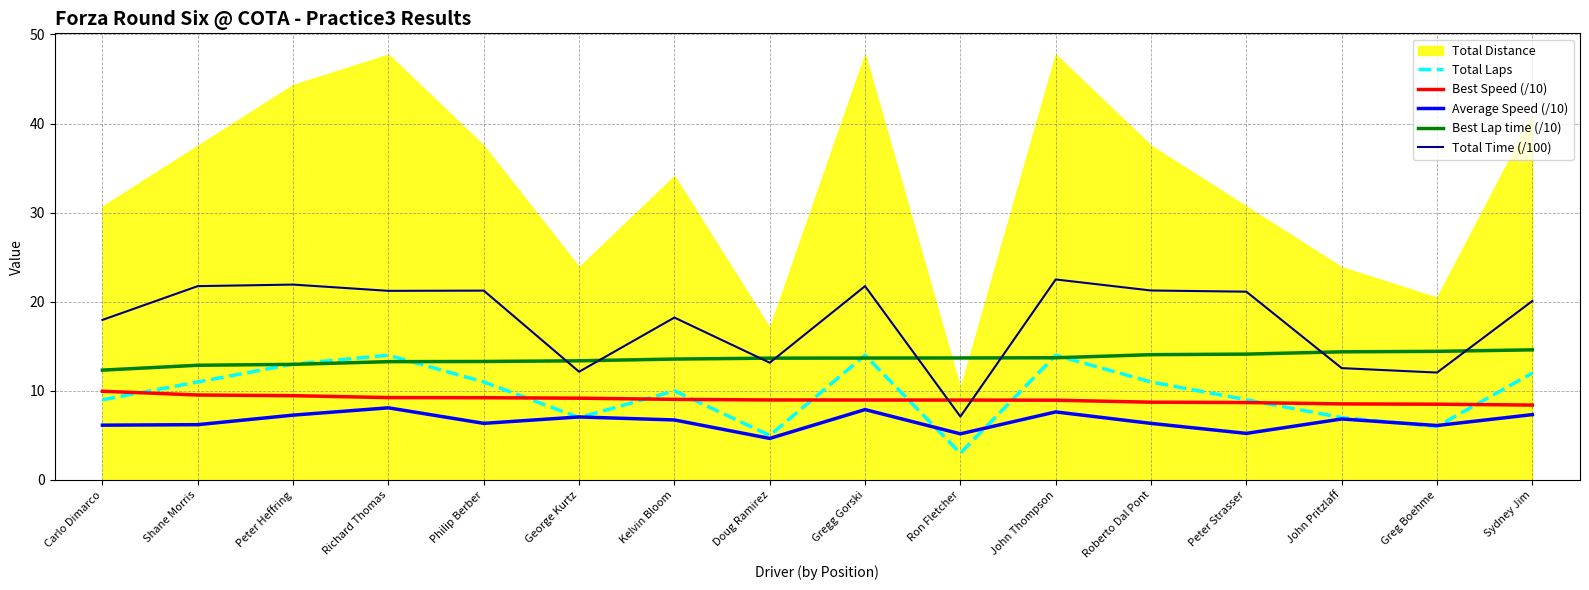

Is the value of Total Time (/100) at John Thompson greater than the value of Average Speed (/10) at Sydney Jim?

Yes